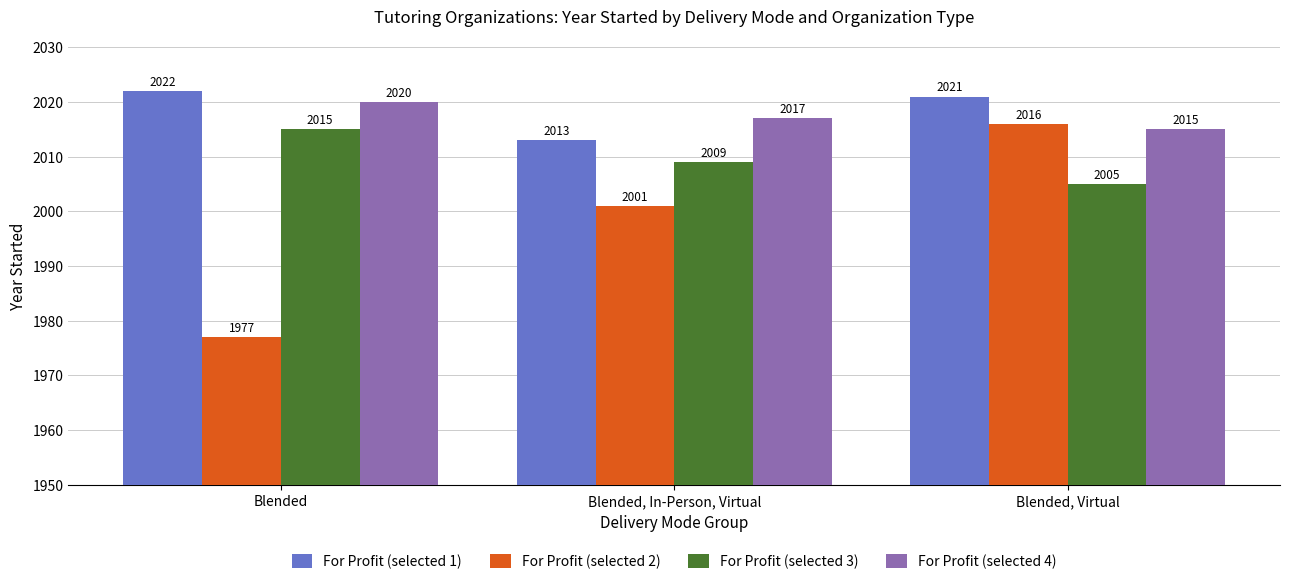

At how many categories does at least one series exceed 1984?

3